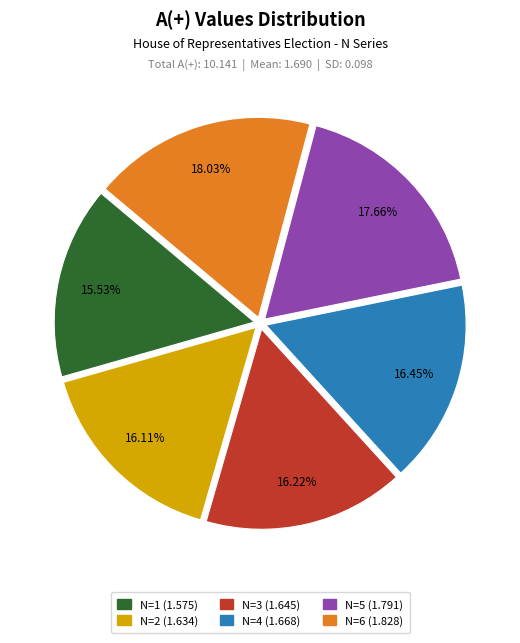

How many slices are in this pie chart?

6